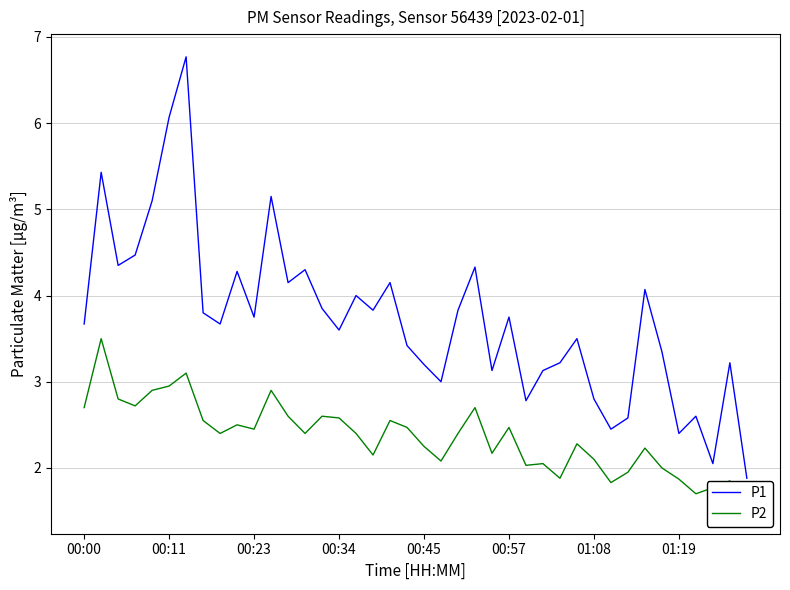

What are all the series names shown in the legend?

P1, P2